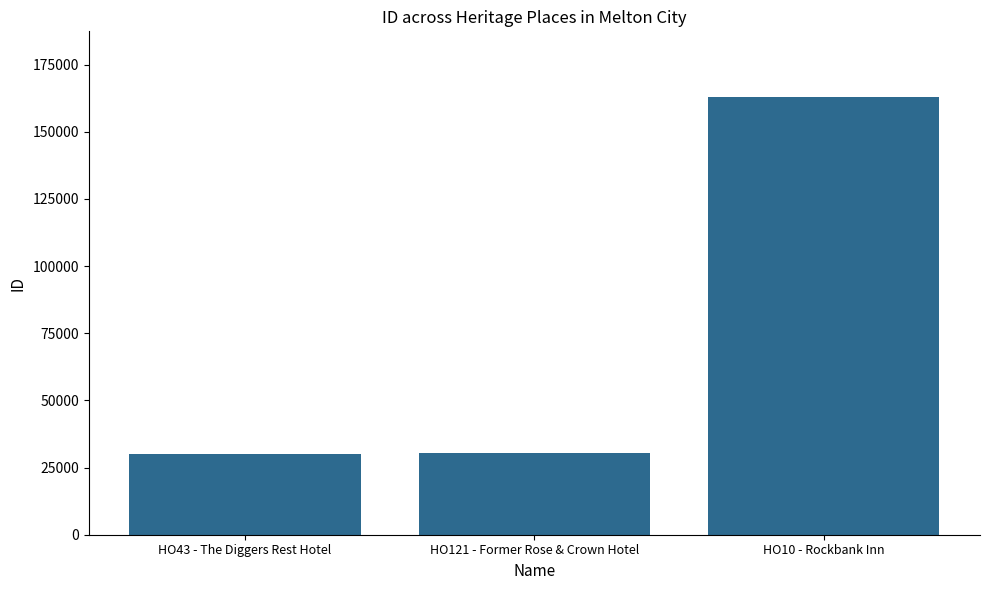

Between HO10 - Rockbank Inn and HO43 - The Diggers Rest Hotel, which is larger?

HO10 - Rockbank Inn